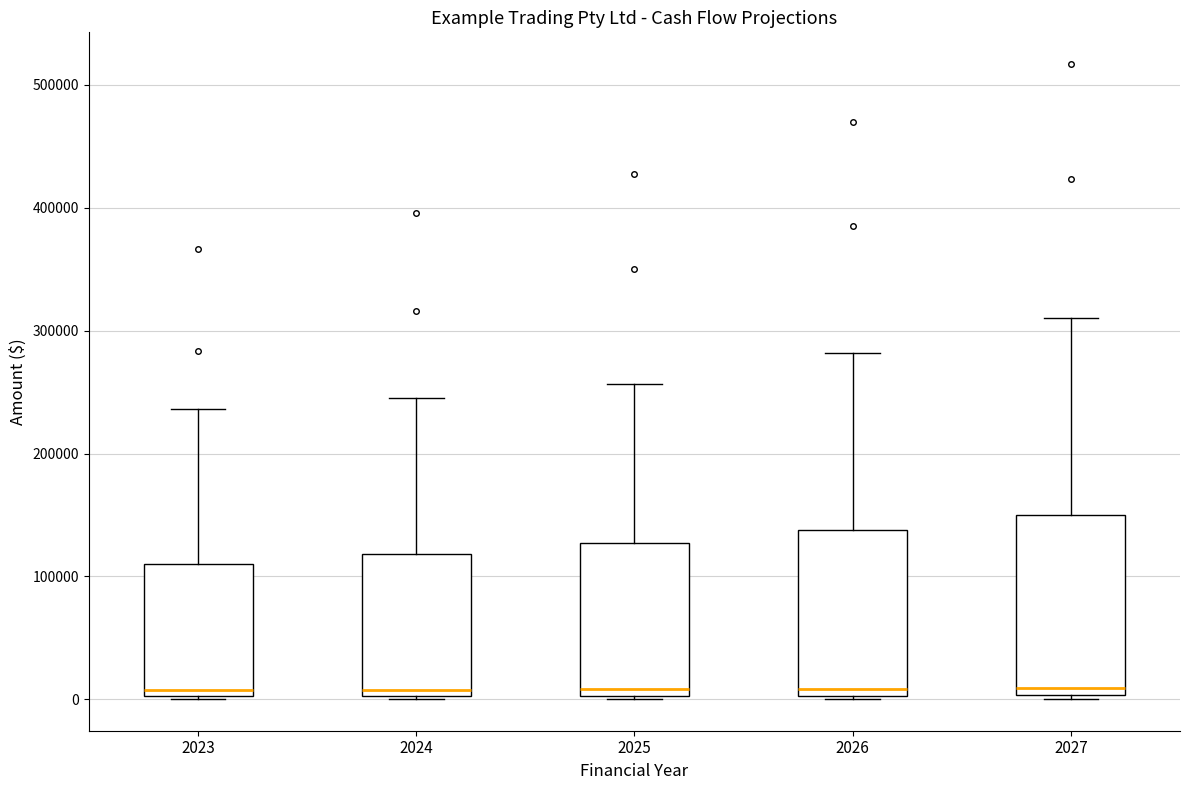

Where does the upper whisker of the box at x = 2024 end on the y-axis? The values are not printed on the chart, so give them approximately, as read against the axis.

250000